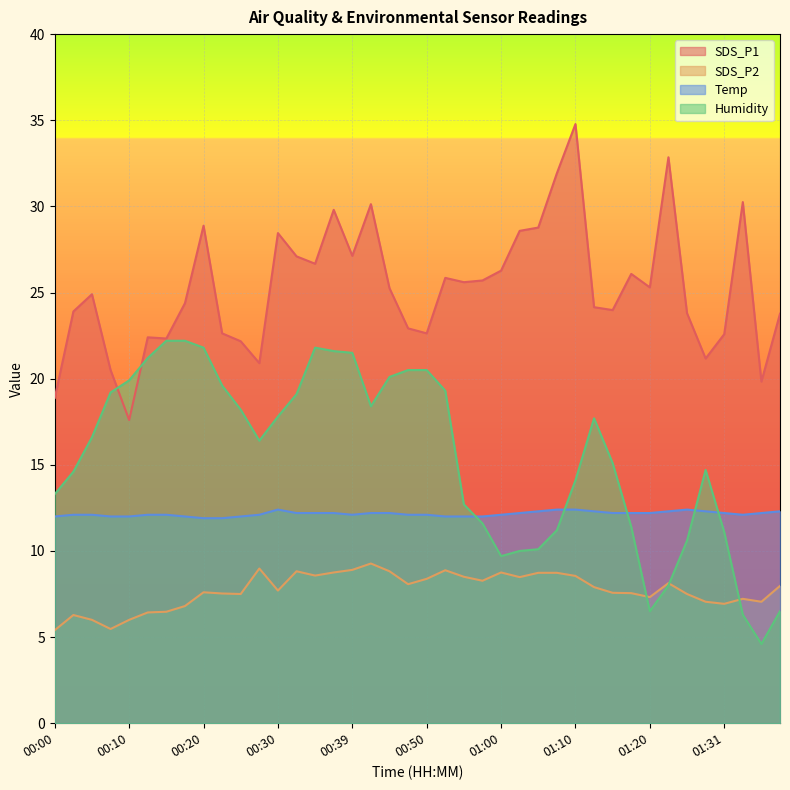

Reading right to left, list all the values displayed in this chart.

SDS_P1: 01:40=23.8	01:37=19.8	01:34=30.2	01:31=22.6	01:29=21.2	01:26=23.8	01:23=32.9	01:20=25.3	01:17=26.1	01:14=24.0	01:12=24.1	01:10=34.8	01:07=31.9	01:05=28.8	01:02=28.6	01:00=26.3	00:57=25.7	00:55=25.6	00:52=25.9	00:50=22.6	00:47=22.9	00:44=25.2	00:42=30.1	00:39=27.1	00:37=29.8	00:34=26.7	00:32=27.1	00:30=28.4	00:27=20.9	00:25=22.2	00:22=22.6	00:20=28.9	00:17=24.4	00:15=22.3	00:12=22.4	00:10=17.6	00:08=20.5	00:05=24.9	00:03=23.9	00:00=18.9
SDS_P2: 01:40=8.0	01:37=7.0	01:34=7.2	01:31=6.9	01:29=7.0	01:26=7.5	01:23=8.1	01:20=7.3	01:17=7.5	01:14=7.6	01:12=7.9	01:10=8.6	01:07=8.7	01:05=8.7	01:02=8.5	01:00=8.8	00:57=8.3	00:55=8.5	00:52=8.9	00:50=8.4	00:47=8.1	00:44=8.8	00:42=9.3	00:39=8.9	00:37=8.8	00:34=8.6	00:32=8.8	00:30=7.7	00:27=9.0	00:25=7.5	00:22=7.5	00:20=7.6	00:17=6.8	00:15=6.5	00:12=6.4	00:10=6.0	00:08=5.5	00:05=6.0	00:03=6.3	00:00=5.4
Temp: 01:40=12.3	01:37=12.2	01:34=12.1	01:31=12.2	01:29=12.3	01:26=12.4	01:23=12.3	01:20=12.2	01:17=12.2	01:14=12.2	01:12=12.3	01:10=12.4	01:07=12.4	01:05=12.3	01:02=12.2	01:00=12.1	00:57=12.0	00:55=12.0	00:52=12.0	00:50=12.1	00:47=12.1	00:44=12.2	00:42=12.2	00:39=12.1	00:37=12.2	00:34=12.2	00:32=12.2	00:30=12.4	00:27=12.1	00:25=12.0	00:22=11.9	00:20=11.9	00:17=12.0	00:15=12.1	00:12=12.1	00:10=12.0	00:08=12.0	00:05=12.1	00:03=12.1	00:00=12.0
Humidity: 01:40=6.5	01:37=4.6	01:34=6.3	01:31=11.1	01:29=14.7	01:26=10.6	01:23=8.0	01:20=6.5	01:17=11.4	01:14=15.1	01:12=17.7	01:10=14.1	01:07=11.2	01:05=10.1	01:02=10.0	01:00=9.7	00:57=11.6	00:55=12.7	00:52=19.3	00:50=20.5	00:47=20.5	00:44=20.1	00:42=18.4	00:39=21.5	00:37=21.6	00:34=21.8	00:32=19.1	00:30=17.8	00:27=16.4	00:25=18.2	00:22=19.6	00:20=21.8	00:17=22.2	00:15=22.2	00:12=21.2	00:10=19.9	00:08=19.2	00:05=16.6	00:03=14.6	00:00=13.3